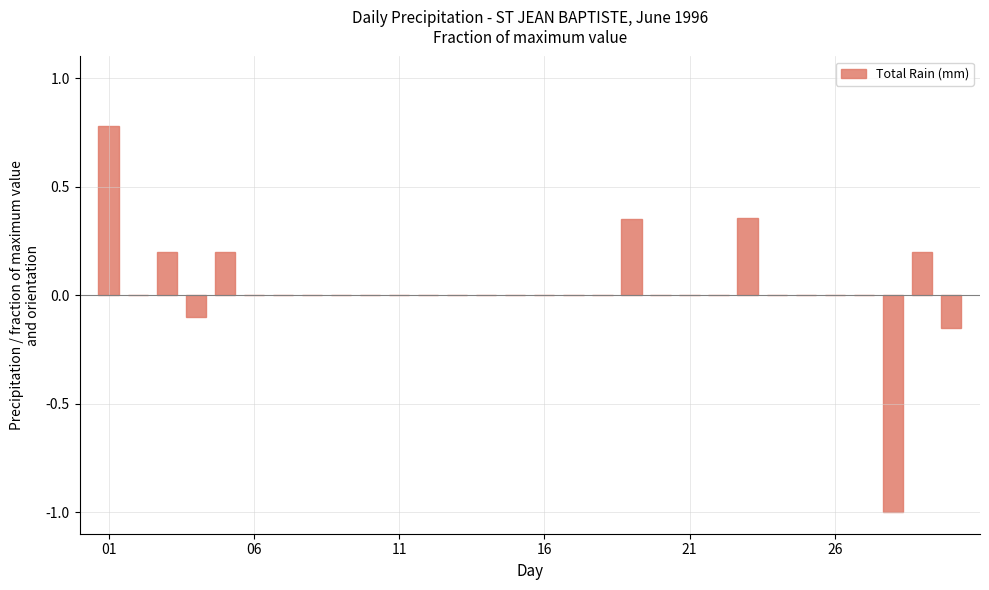

What is the sum of all values?

0.8